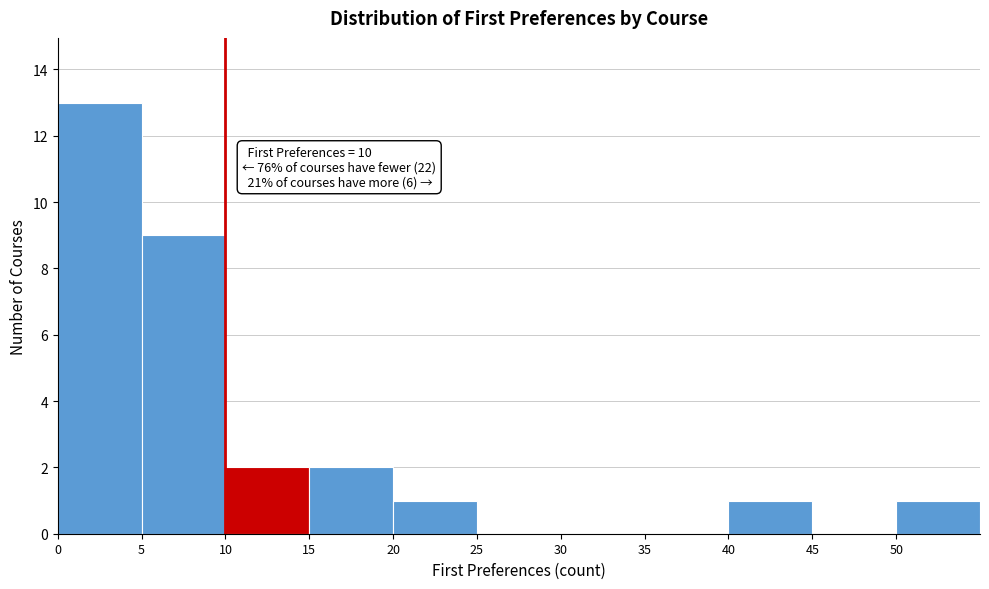

Which range on the x-axis has the tallest bar?

0 to 5